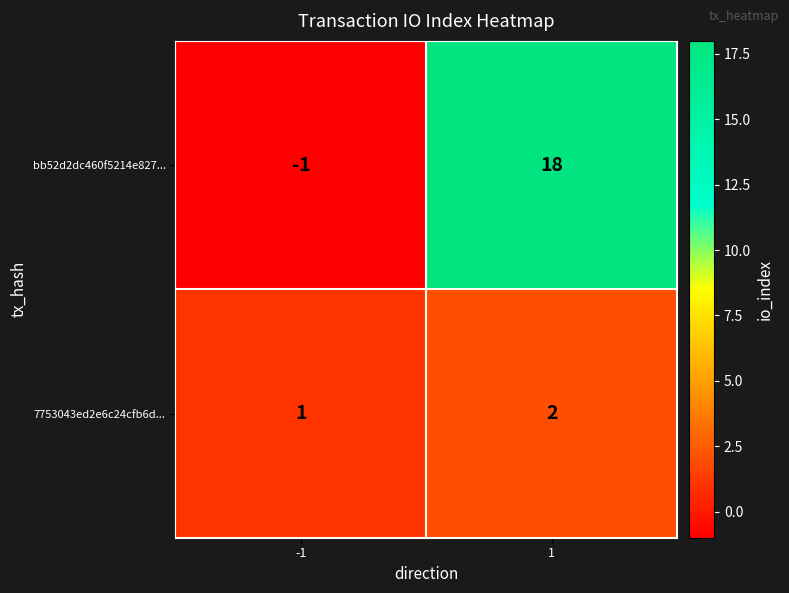

Rank the series by their average value, from highest to lowest.

bb52d2dc460f5214e827..., 7753043ed2e6c24cfb6d...